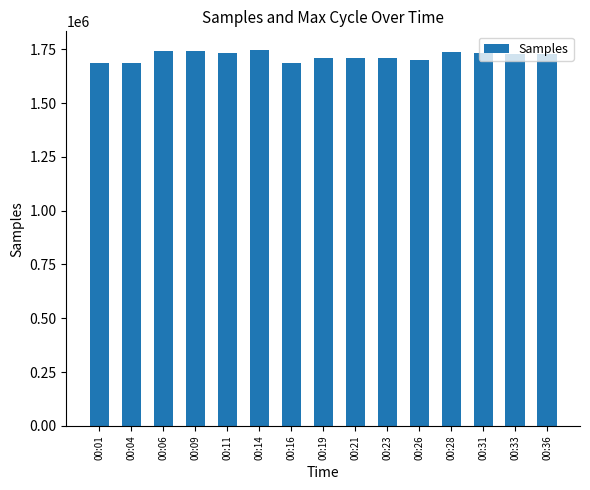

Is it true that the value at 00:04 is 1687174?

True